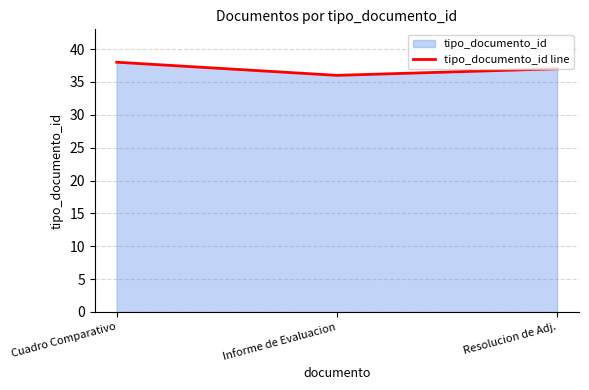

How many values are below 37?

1